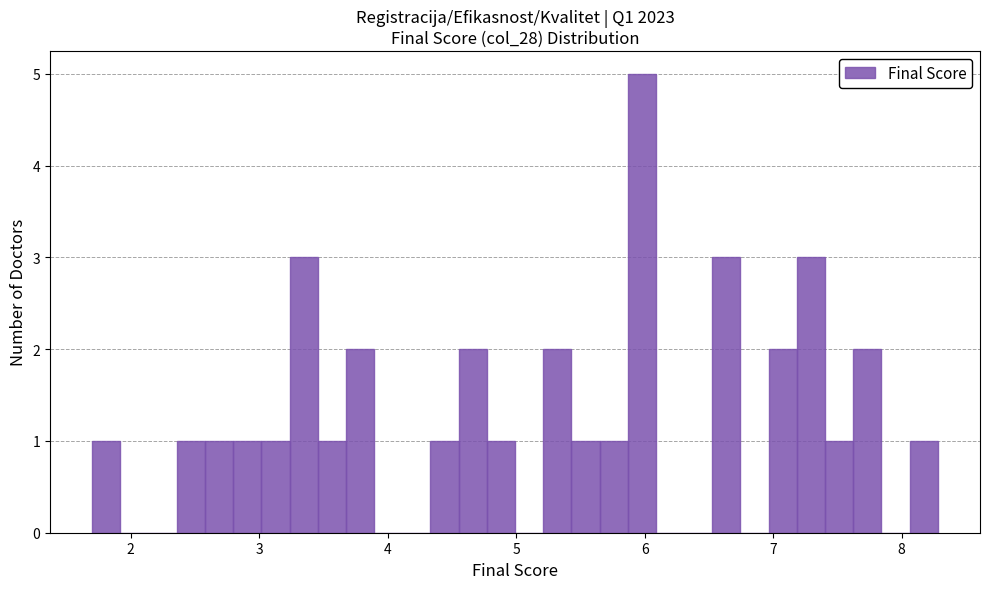

Around what value on the x-axis is the tallest bar? Give the approximate position of its centre, as read against the axis.

6.0